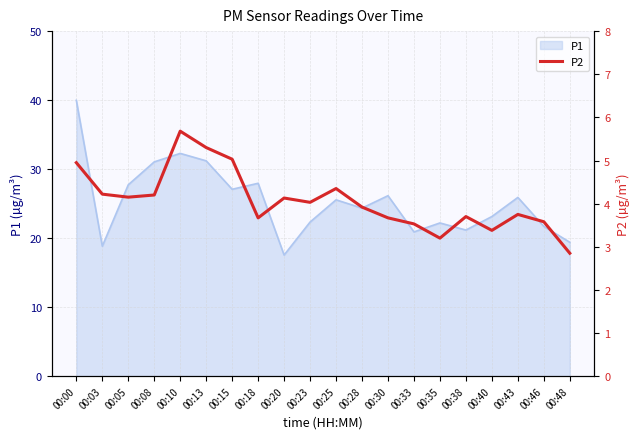

At which label does P1 first exceed 25?

00:00